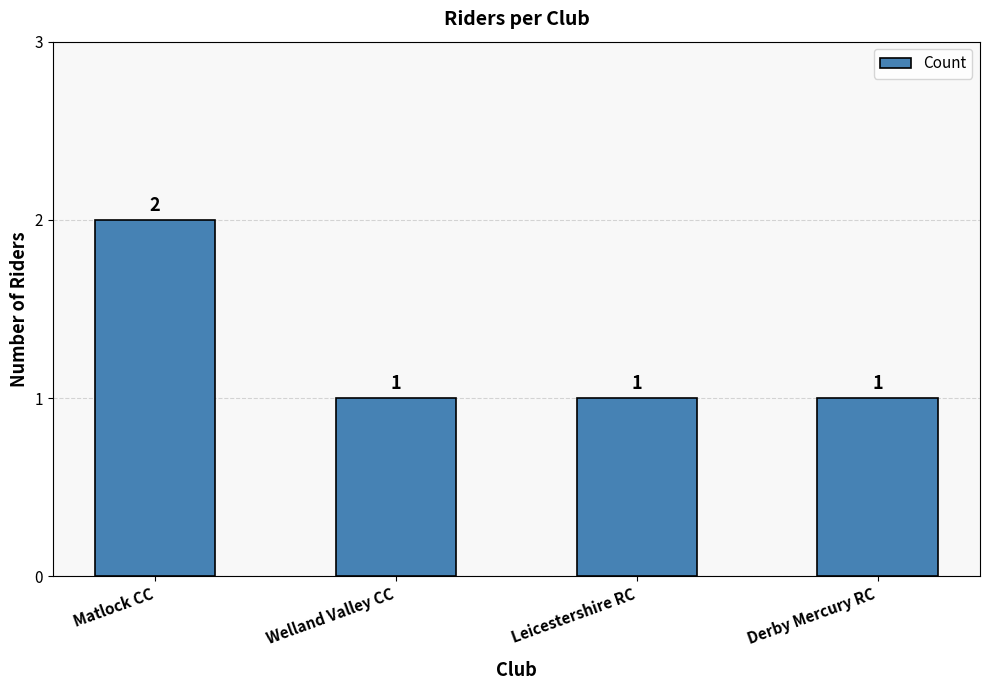

Reading right to left, extract all data points from this chart.

1	1	1	2